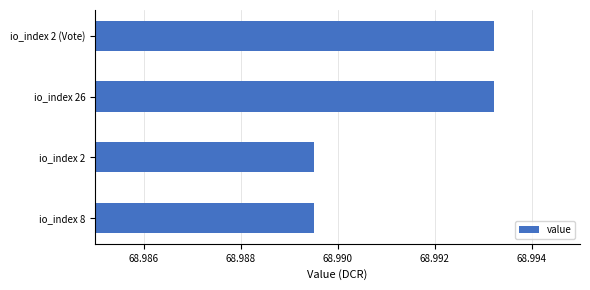

True or false: the data shows 93.4 at io_index 26.

False